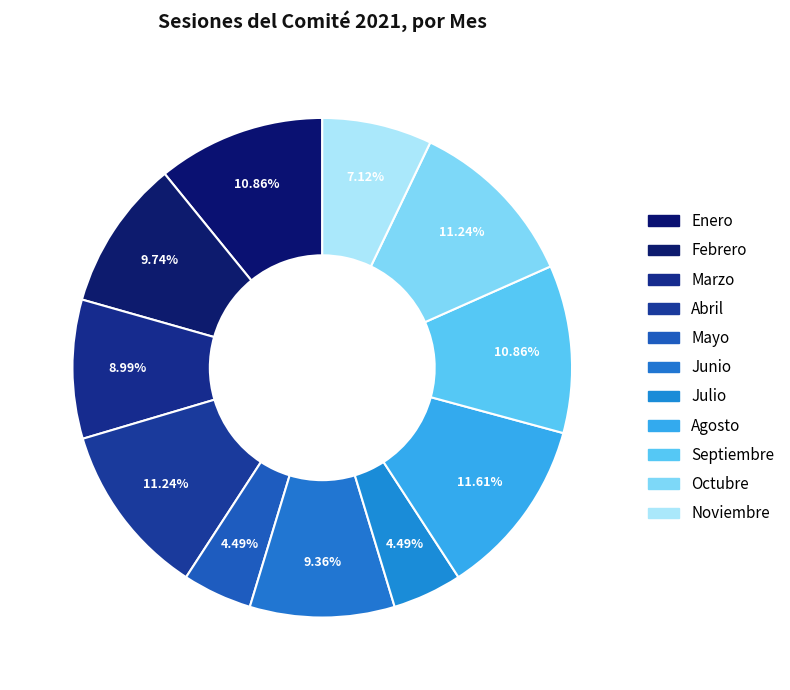

Count the number of slices in the pie.

11